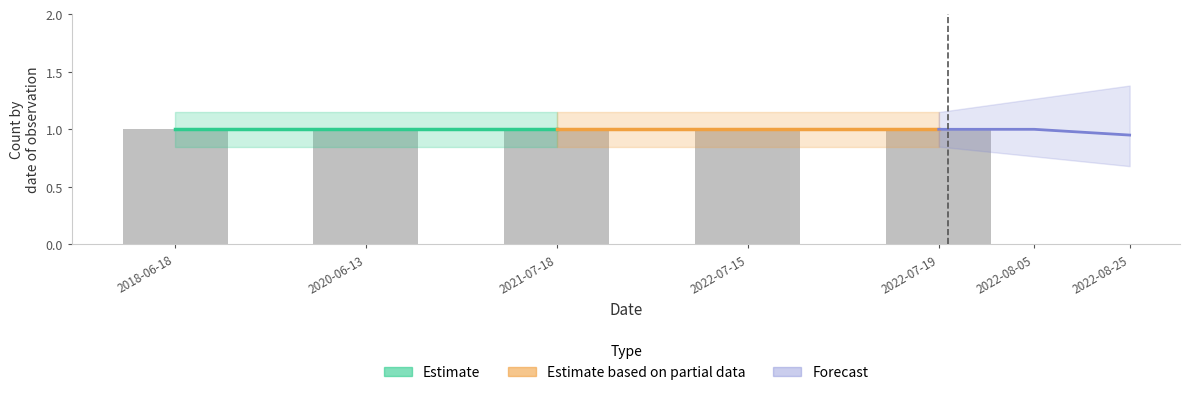

What is the label of the 3rd bar from the left?

2021-07-18